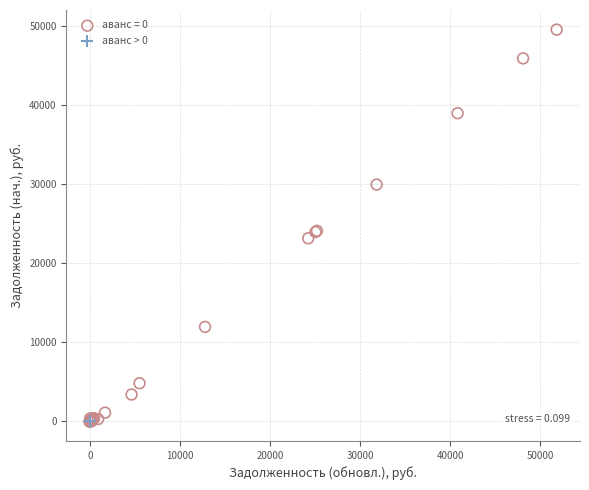

What are all the series names shown in the legend?

аванс = 0, аванс > 0